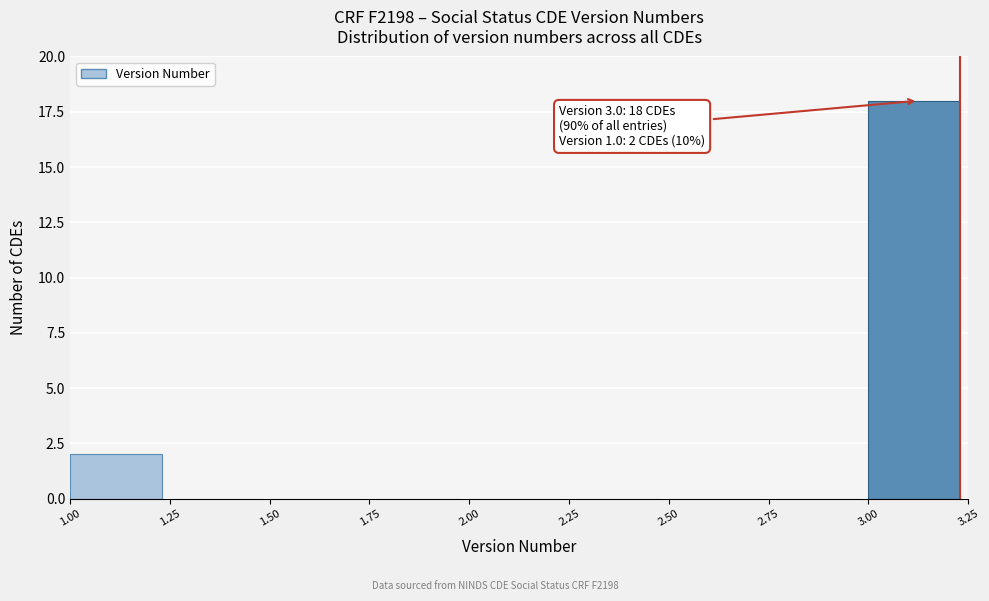

Over which range of the x-axis is the bar tallest?

3.00 to 3.25